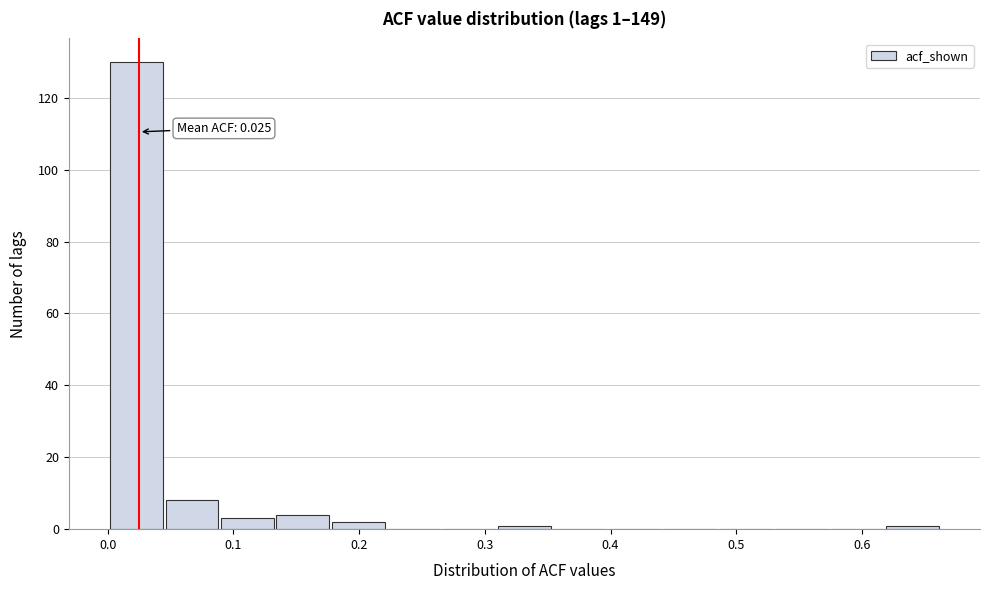

Which range on the x-axis has the tallest bar?

0.00 to 0.05